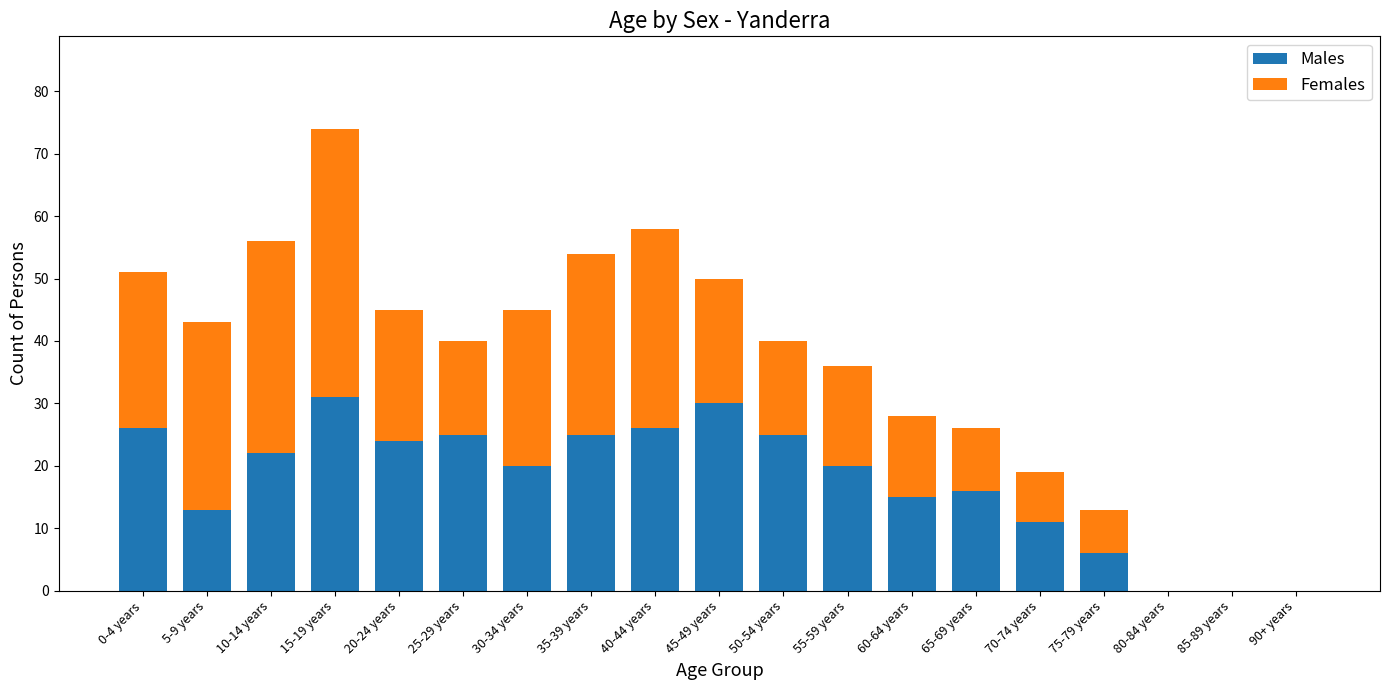

At which category is the sum across all series the highest?

15-19 years